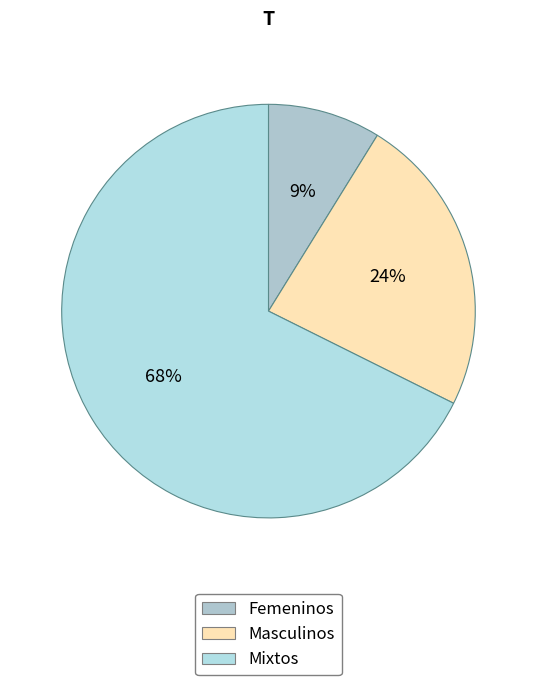

Which slice is the largest?

Mixtos